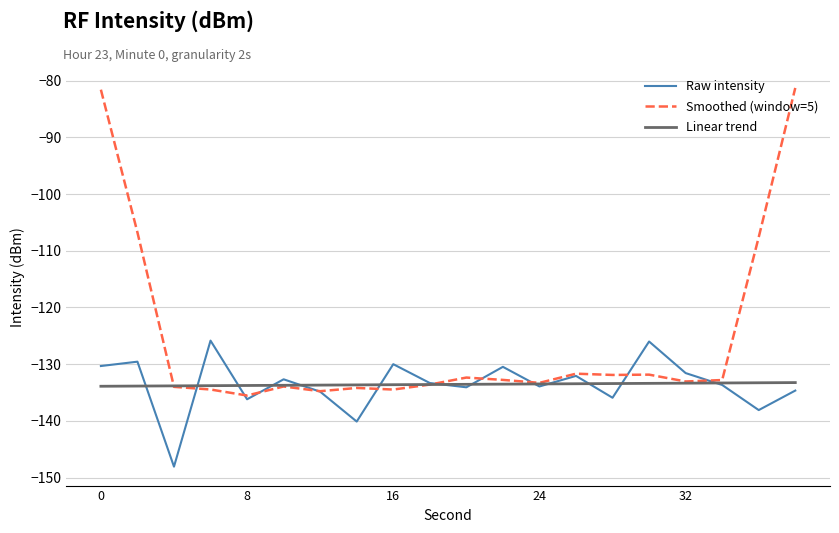

Which series has the largest total across all categories?

Smoothed (window=5)